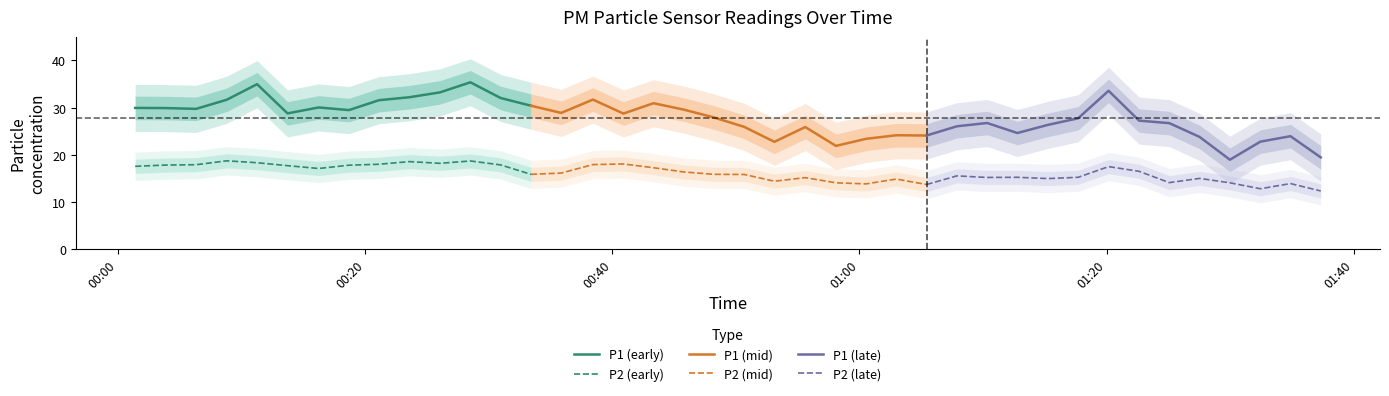

True or false: P2 (early) and P1 (early) intersect in this chart.

False